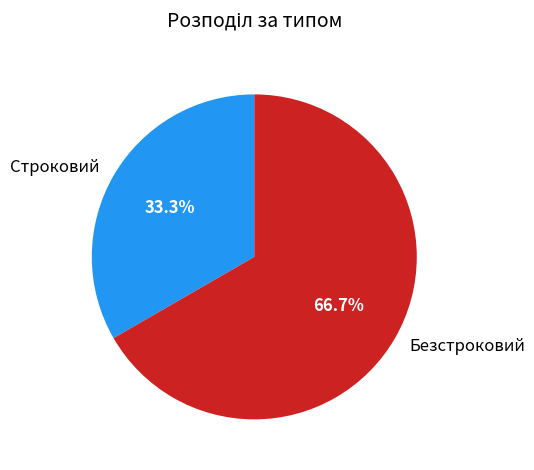

How many segments does this pie chart have?

2